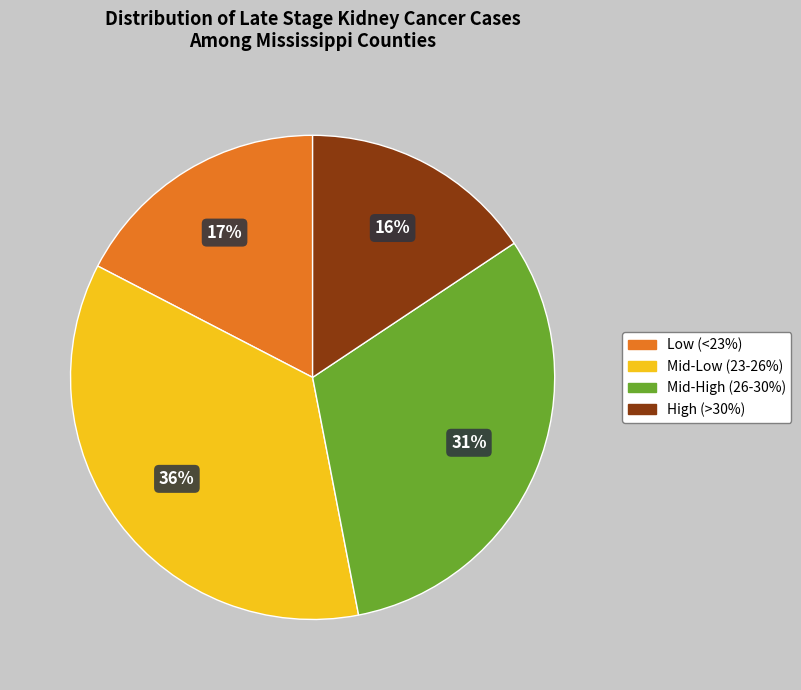

Count the number of slices in the pie.

4